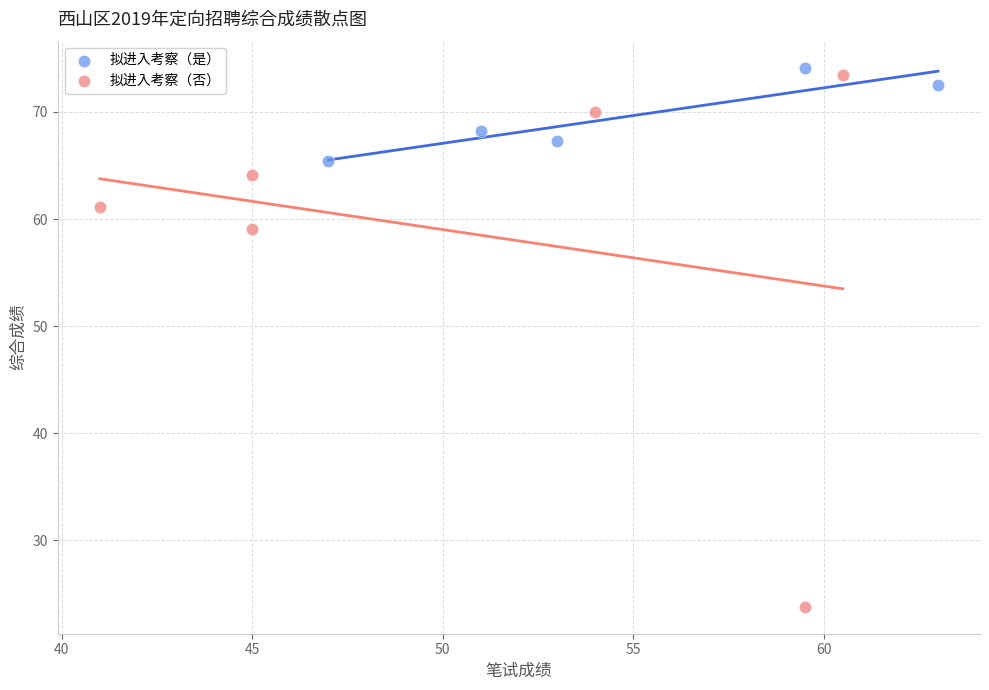

Which series reaches the minimum Y coordinate?

拟进入考察（否）